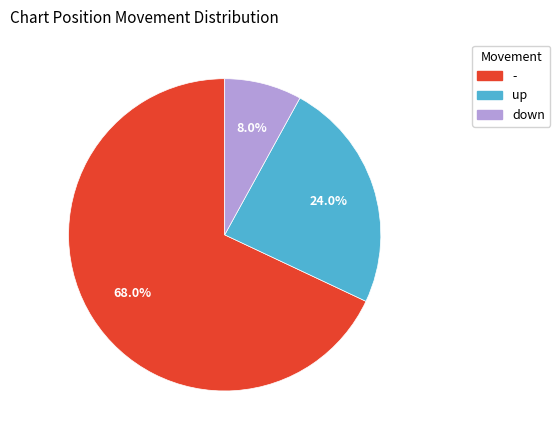

Which category has the smallest portion of the pie?

down